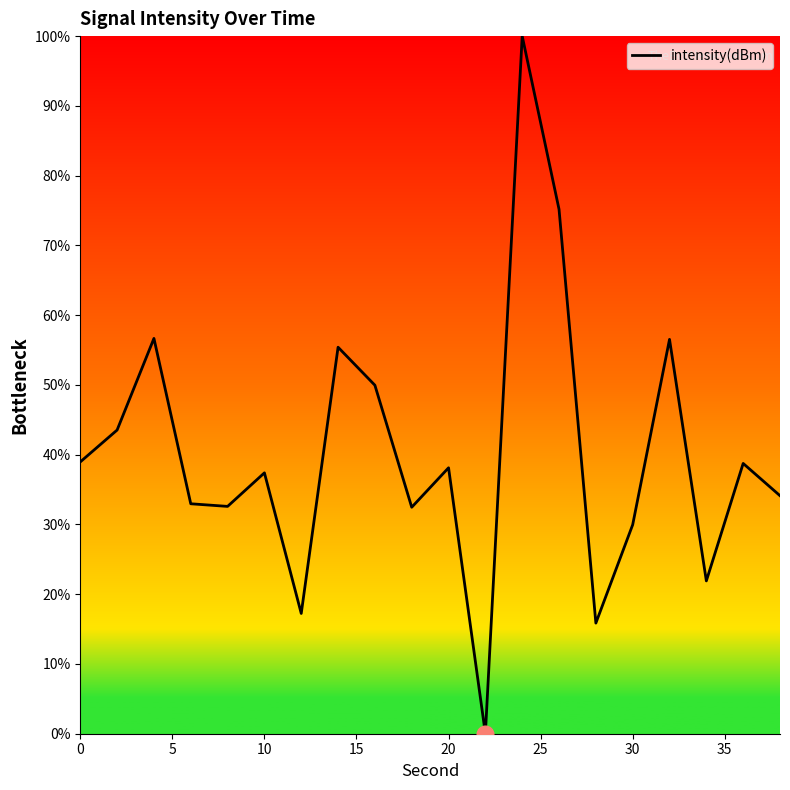

What is the greatest value displayed?

100.0